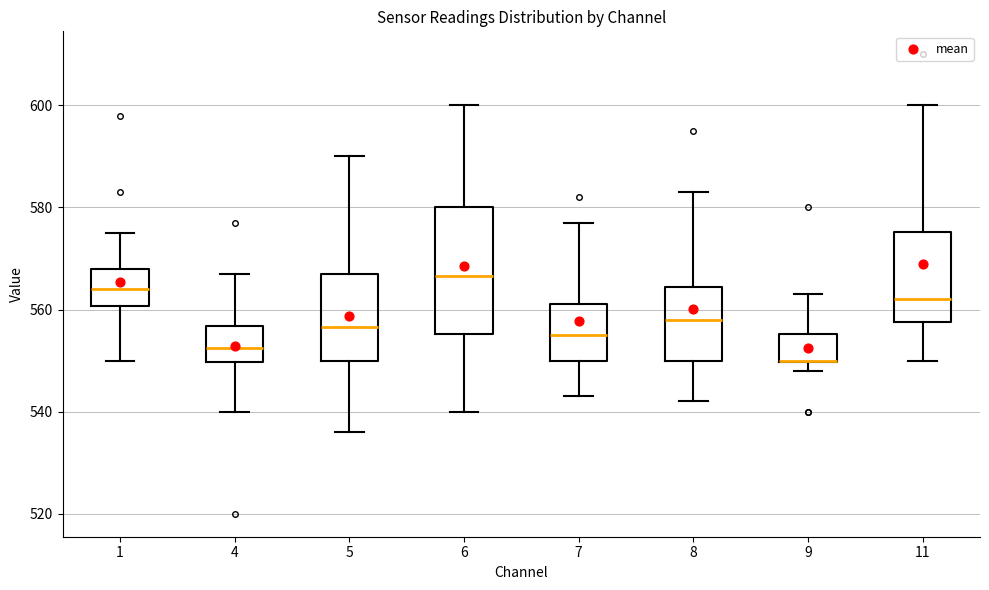

Reading left to right, transcribe this box plot: for each box, give where its median line is, the range the box spans, and where its two whiskers end, as read against the y-axis. The values are not printed on the chart, so give them approximately, as read against the axis.

1: median 564, box 560 to 568, whiskers 550 to 576
4: median 552, box 550 to 556, whiskers 540 to 568
5: median 556, box 550 to 568, whiskers 536 to 590
6: median 566, box 556 to 580, whiskers 540 to 600
7: median 556, box 550 to 562, whiskers 544 to 578
8: median 558, box 550 to 564, whiskers 542 to 584
9: median 550 (drawn on the box's lower edge), box 550 to 556, whiskers 548 to 564
11: median 562, box 558 to 576, whiskers 550 to 600